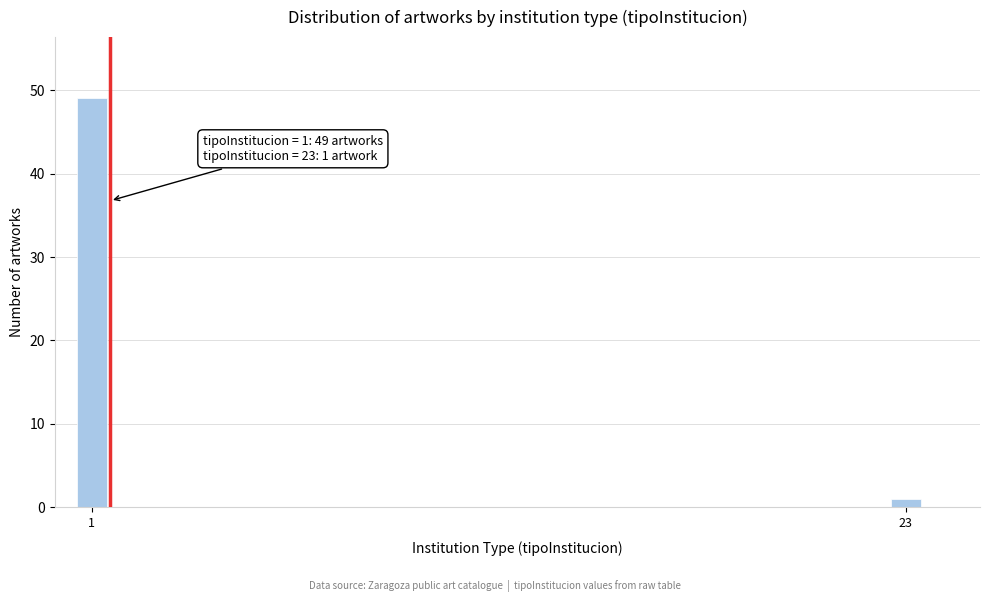

Reading left to right, what are all the values shown in this chart?

1=49	23=1